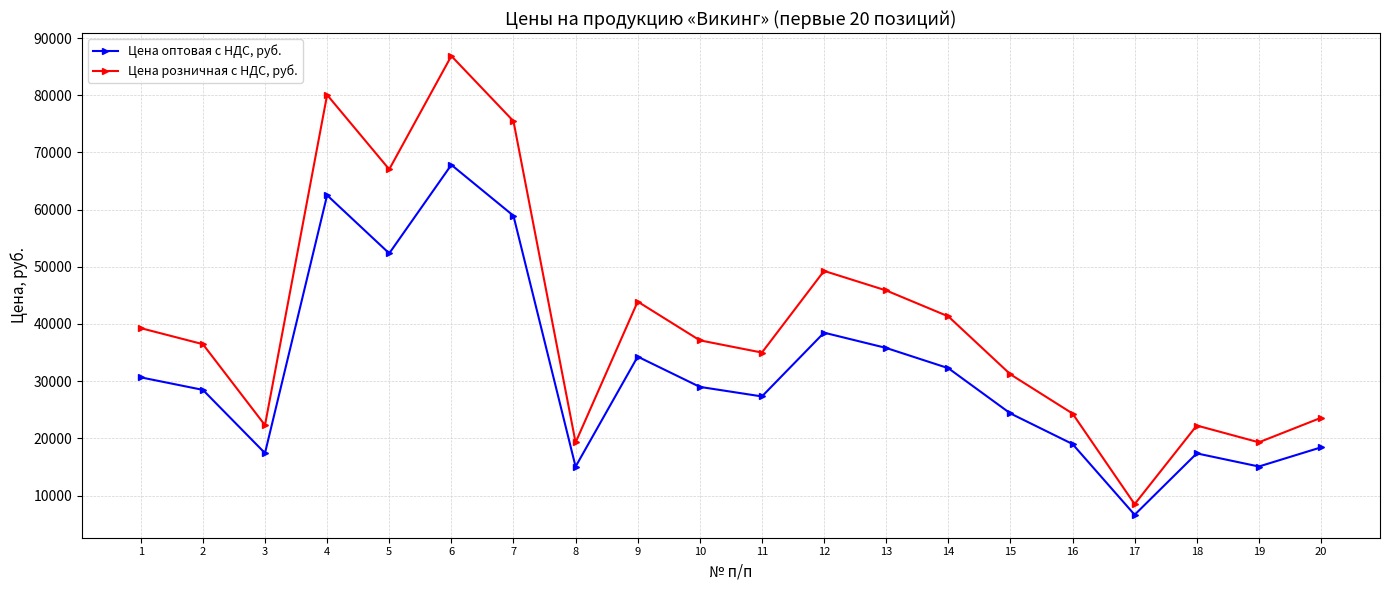

Where is the first local minimum for Цена розничная с НДС, руб.?

3